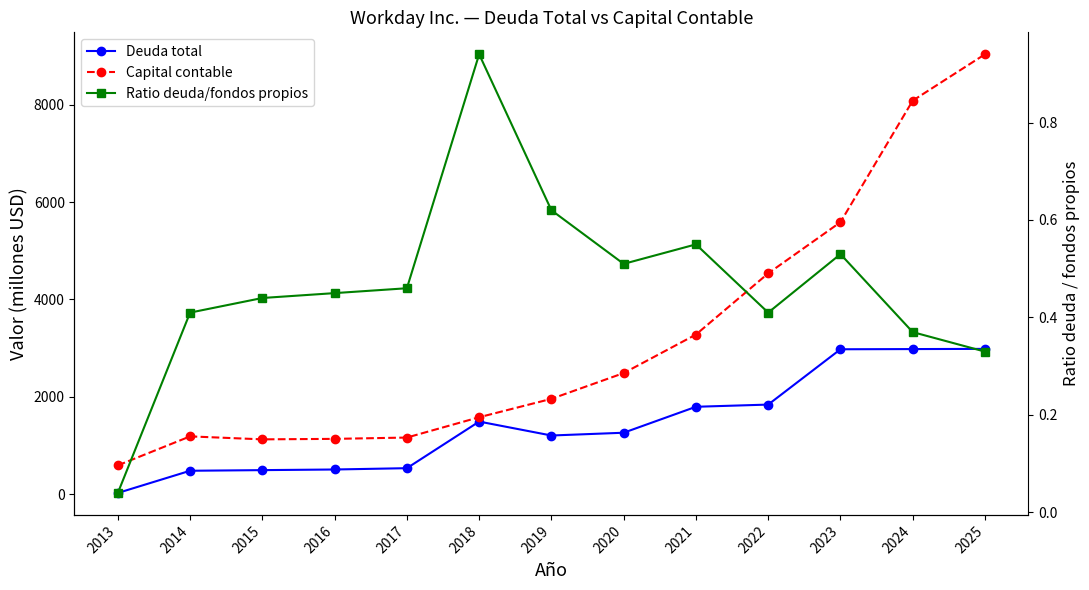

What is the highest value of the Deuda total series?

2984.0